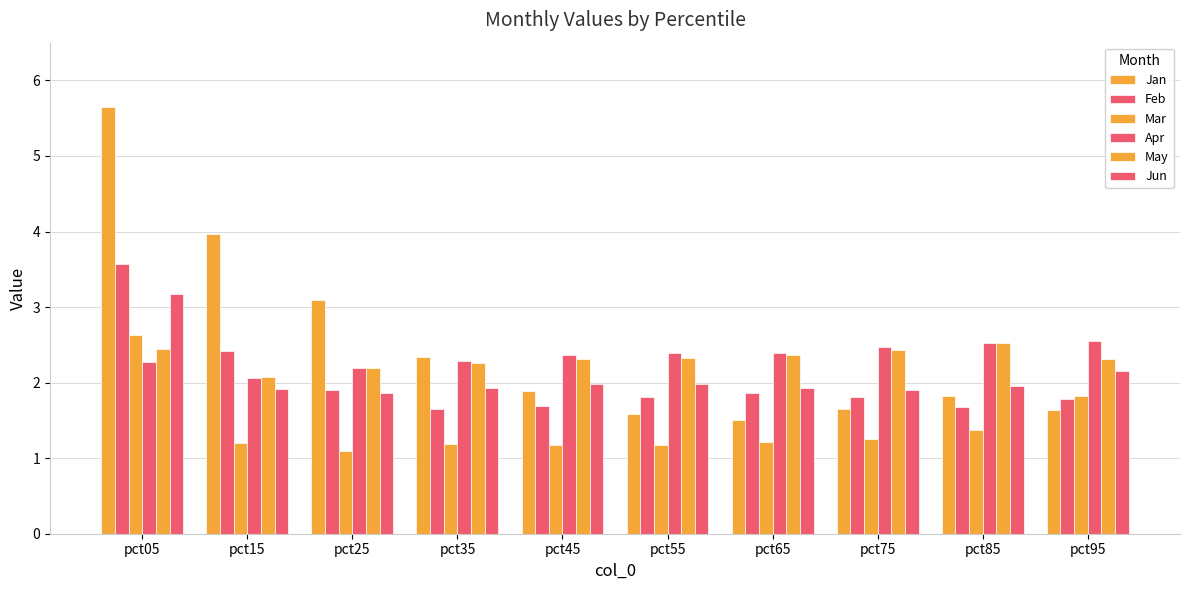

Is it true that Jun equals 3.1 at pct45?

False